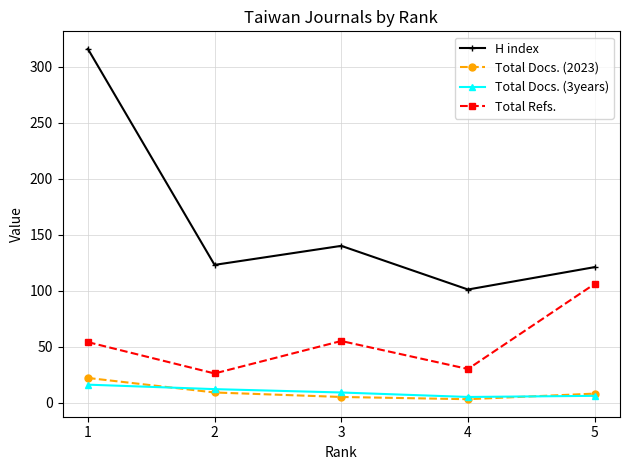

At which label does Total Docs. (2023) first exceed 8?

1